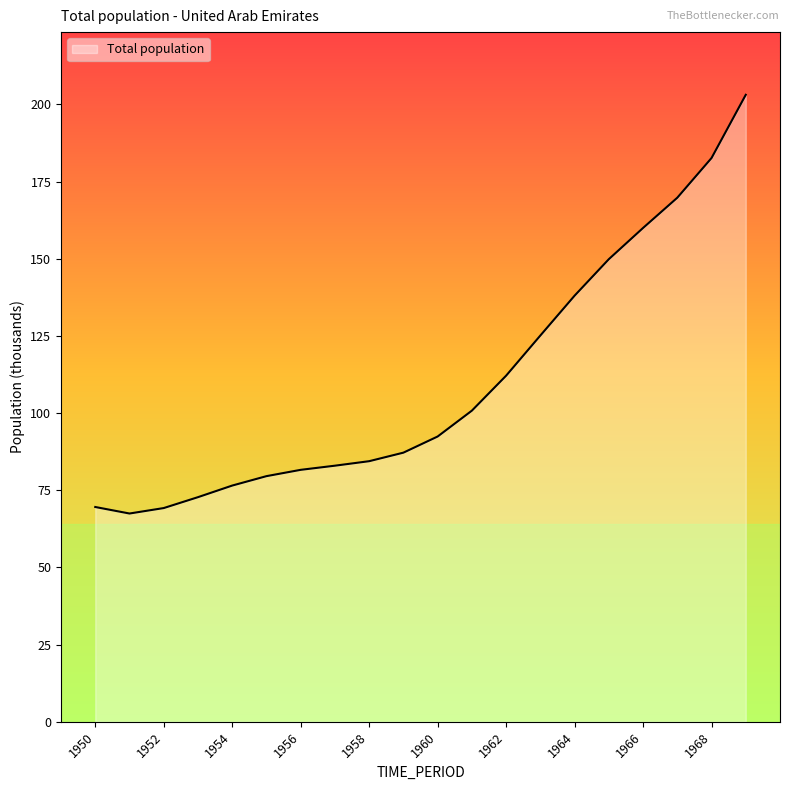

What is the difference between the maximum and minimum values?

135.6